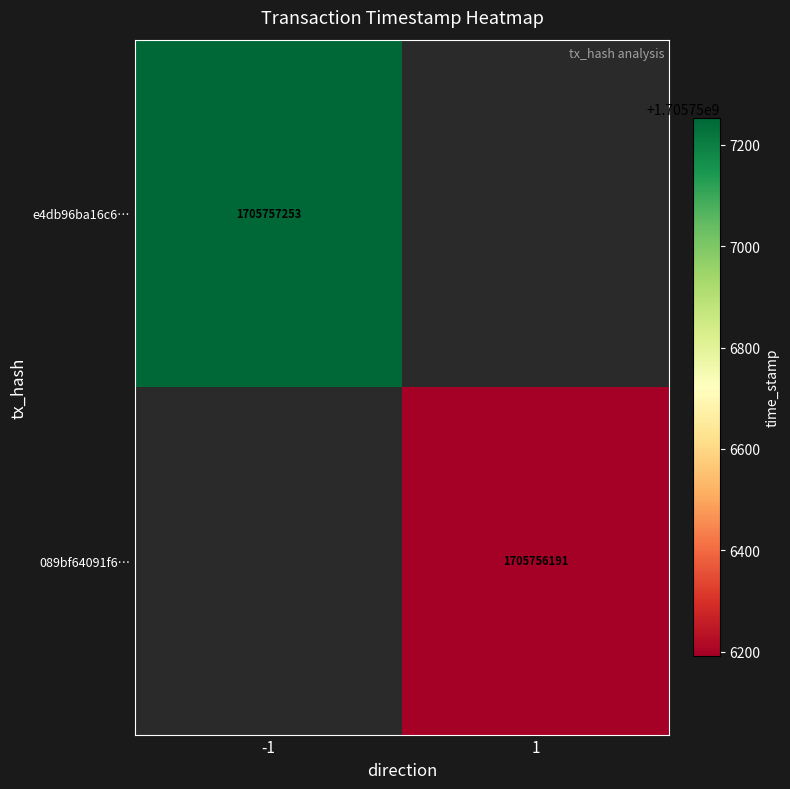

Is it true that e4db96ba16c6… equals 528658960 at -1?

False